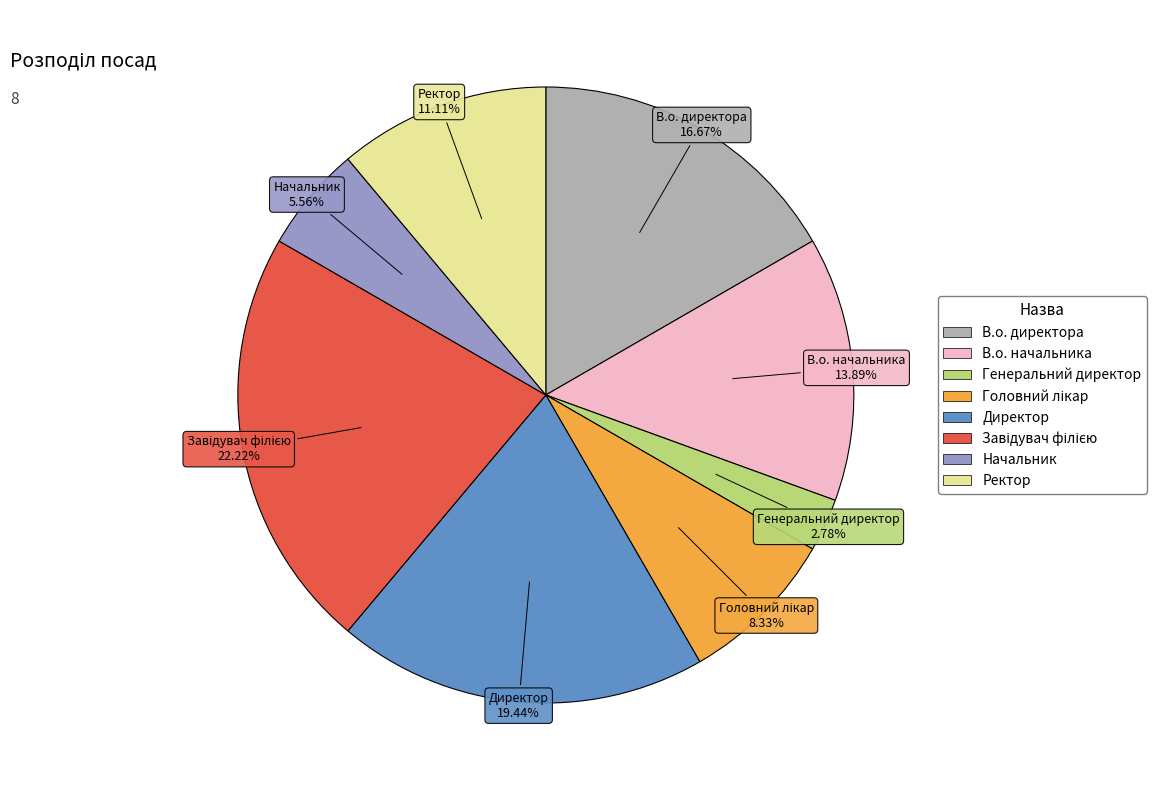

To the nearest percent, what is the difference between the largest and smallest slice percentages?

19%